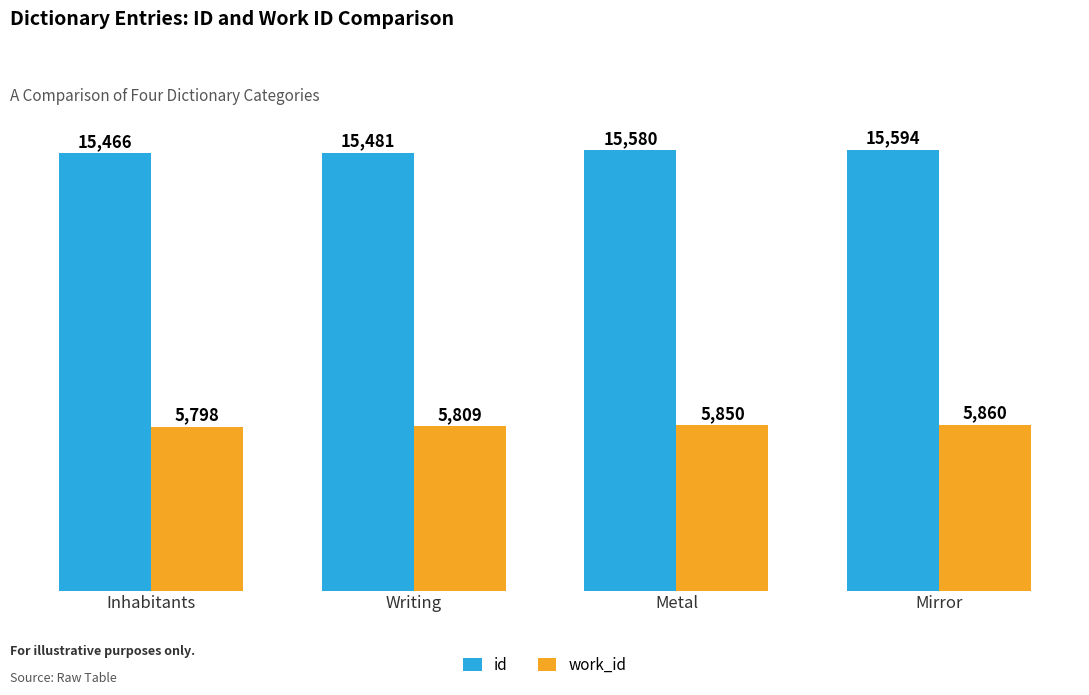

Which category has the lowest value across all series?

Inhabitants